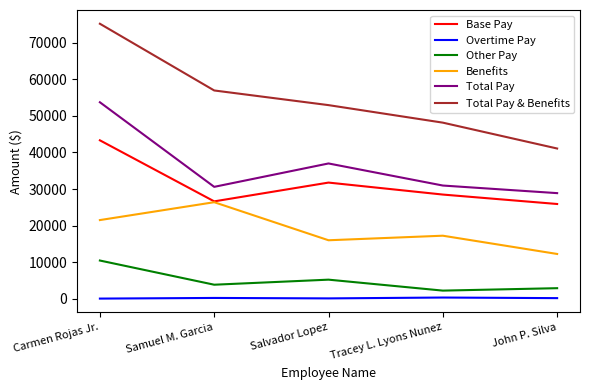

What are all the series names shown in the legend?

Base Pay, Overtime Pay, Other Pay, Benefits, Total Pay, Total Pay & Benefits